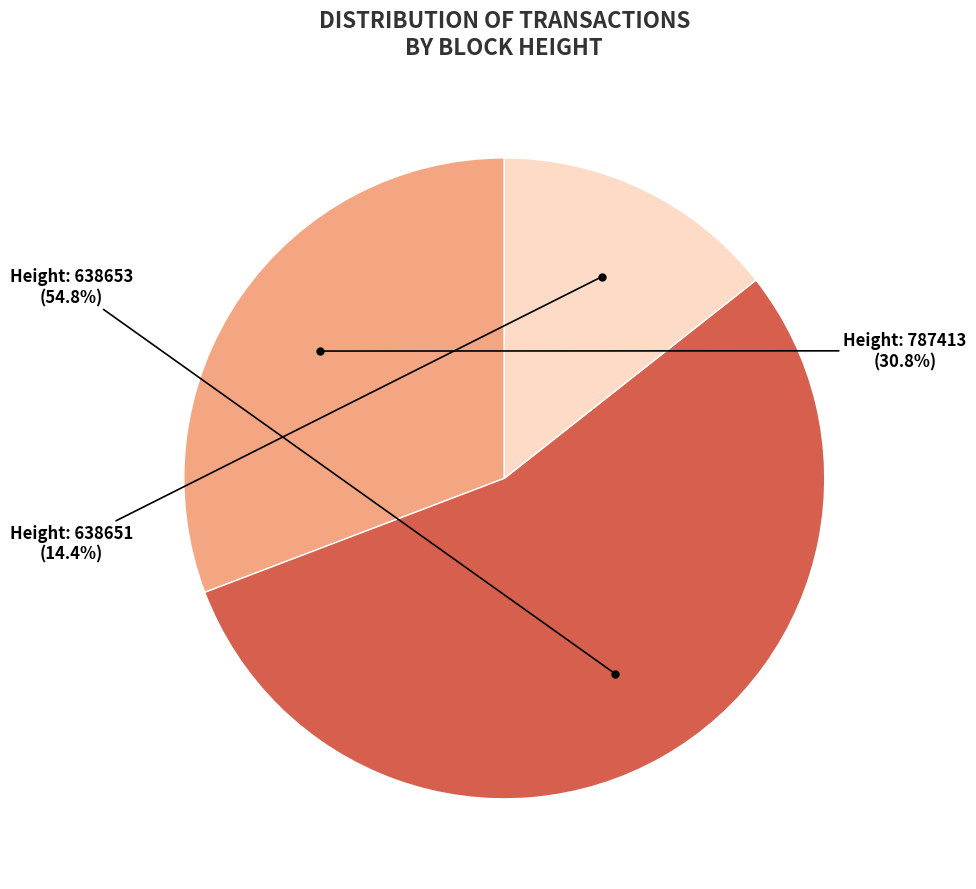

Does any single category account for the majority?

Yes